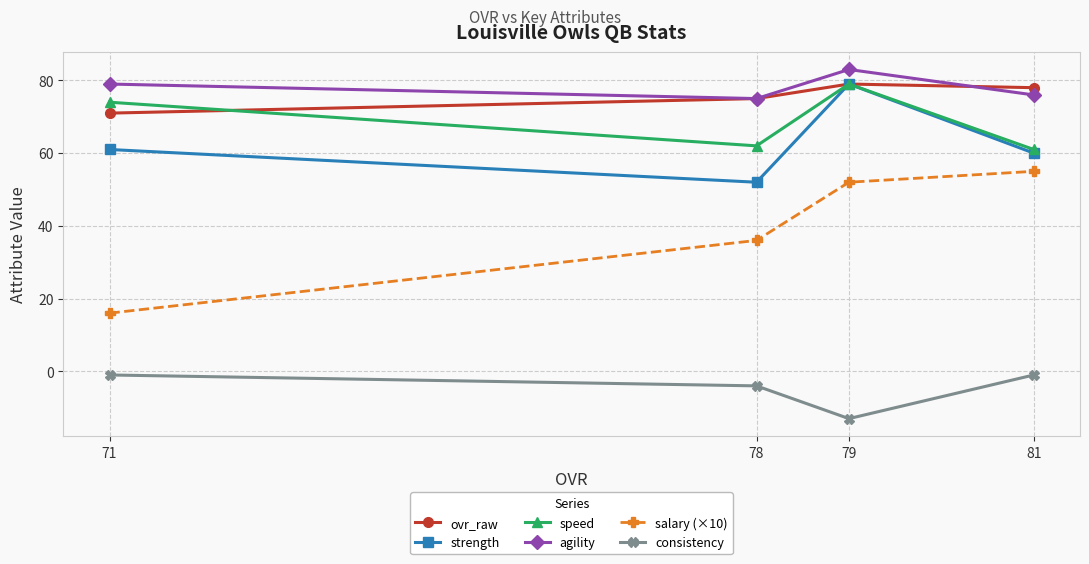

What is the difference between the speed values at 81 and 79?

18